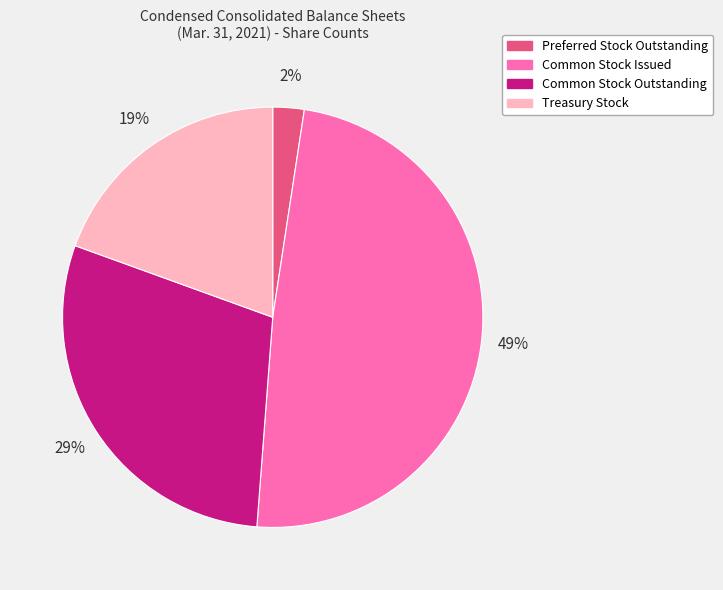

To the nearest percent, what is the average slice percentage?

25%